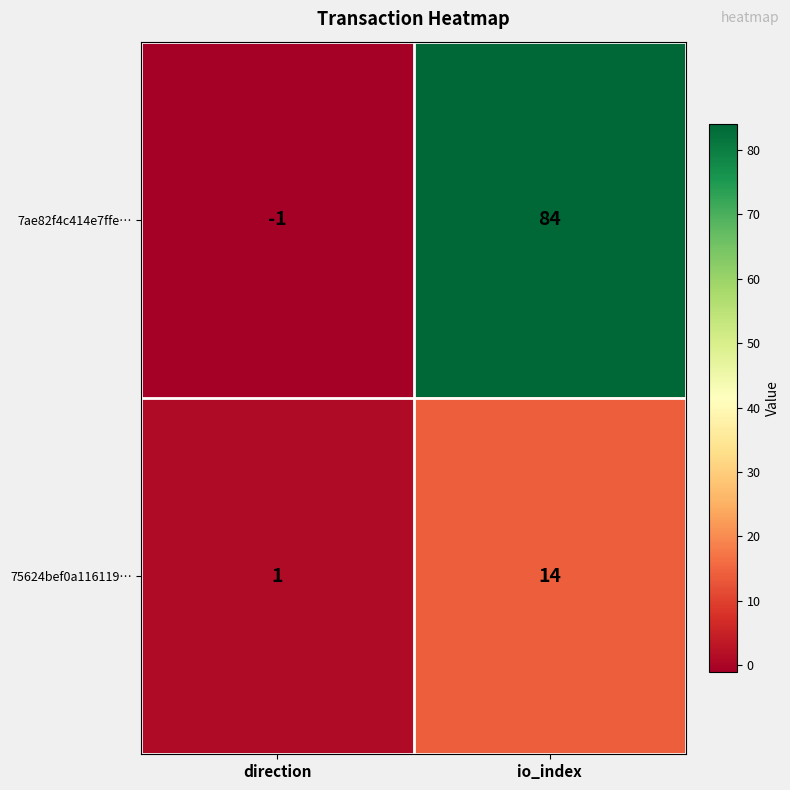

Where is 75624bef0a116119… nearest to the value 7?

direction